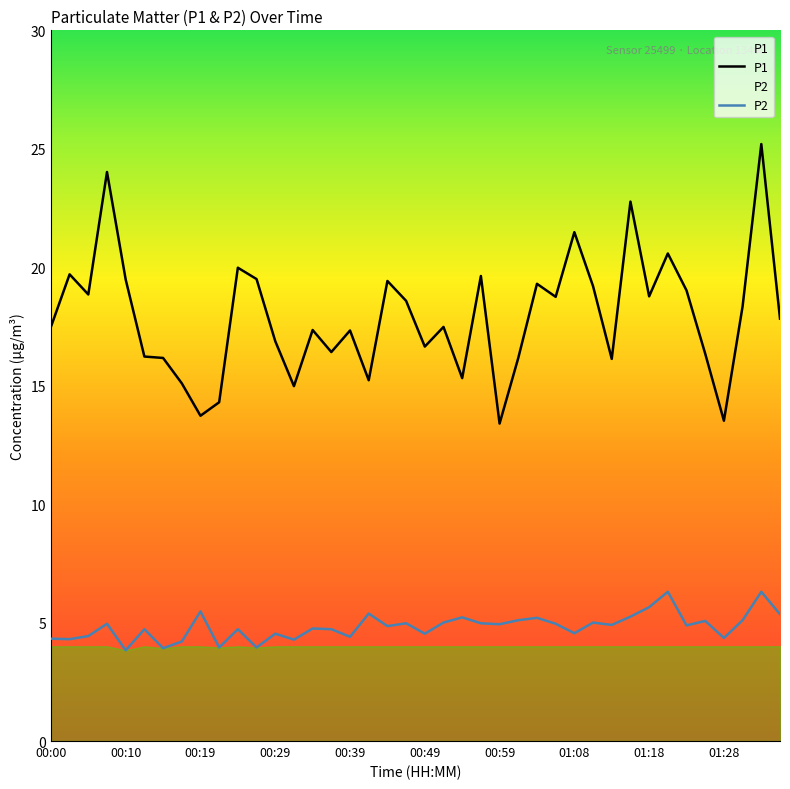

What is the approximate value of P2 at 00:19?

5.5